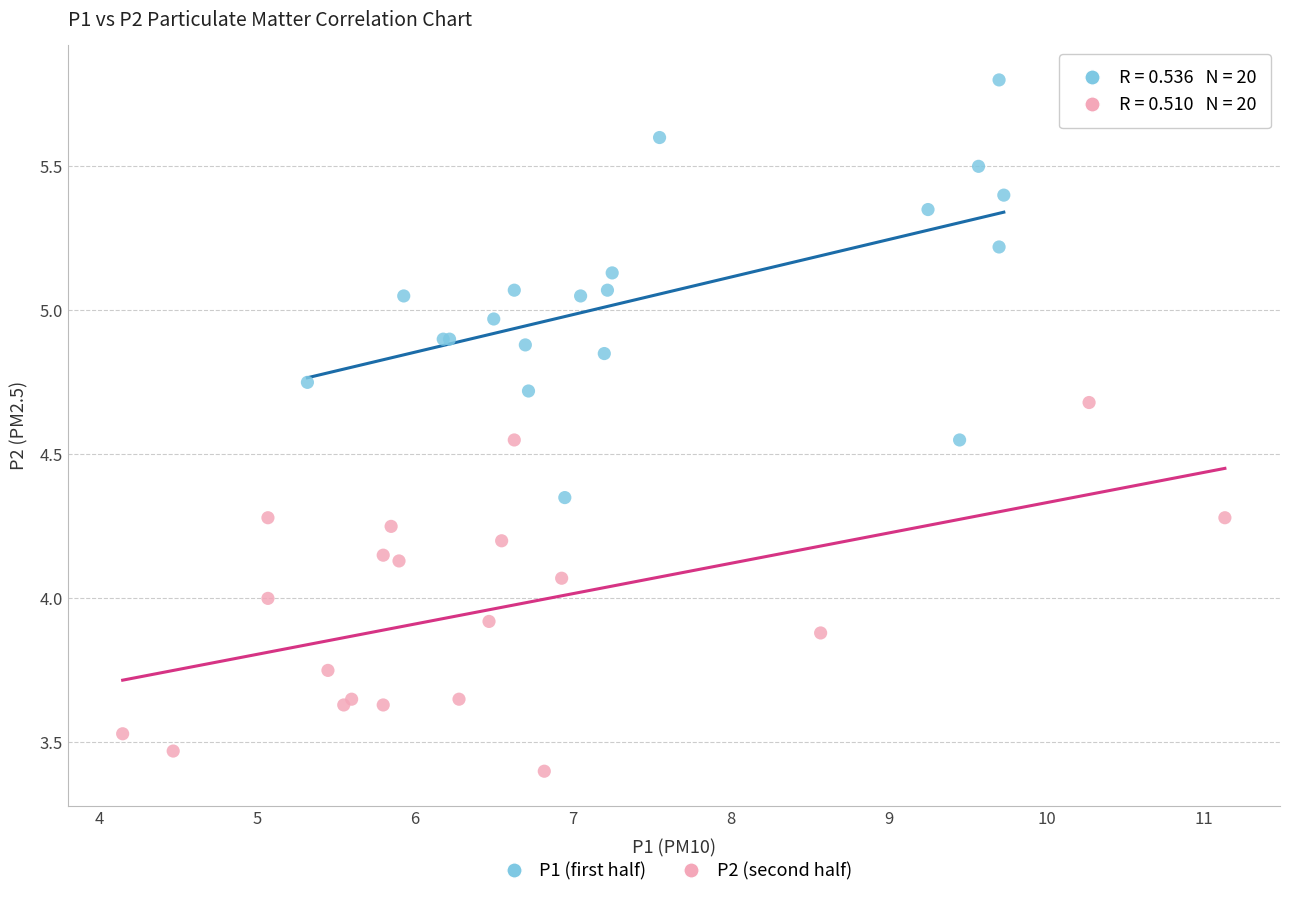

Which series reaches the maximum Y coordinate?

P1 (first half)